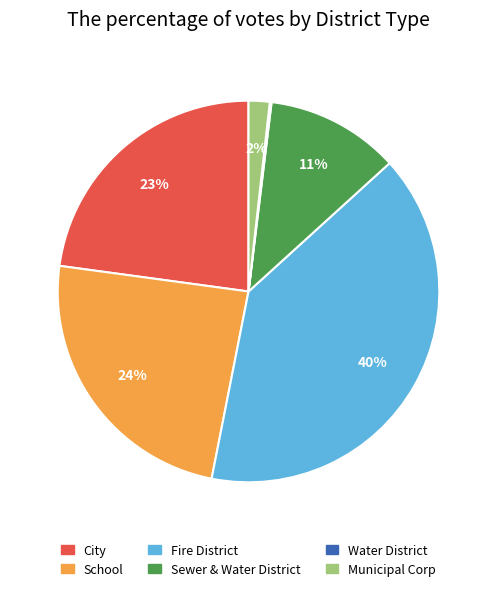

Does any single category account for the majority?

No